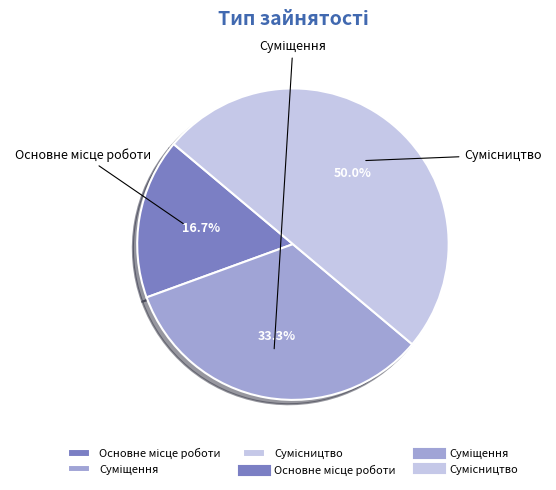

Does any single category account for the majority?

No